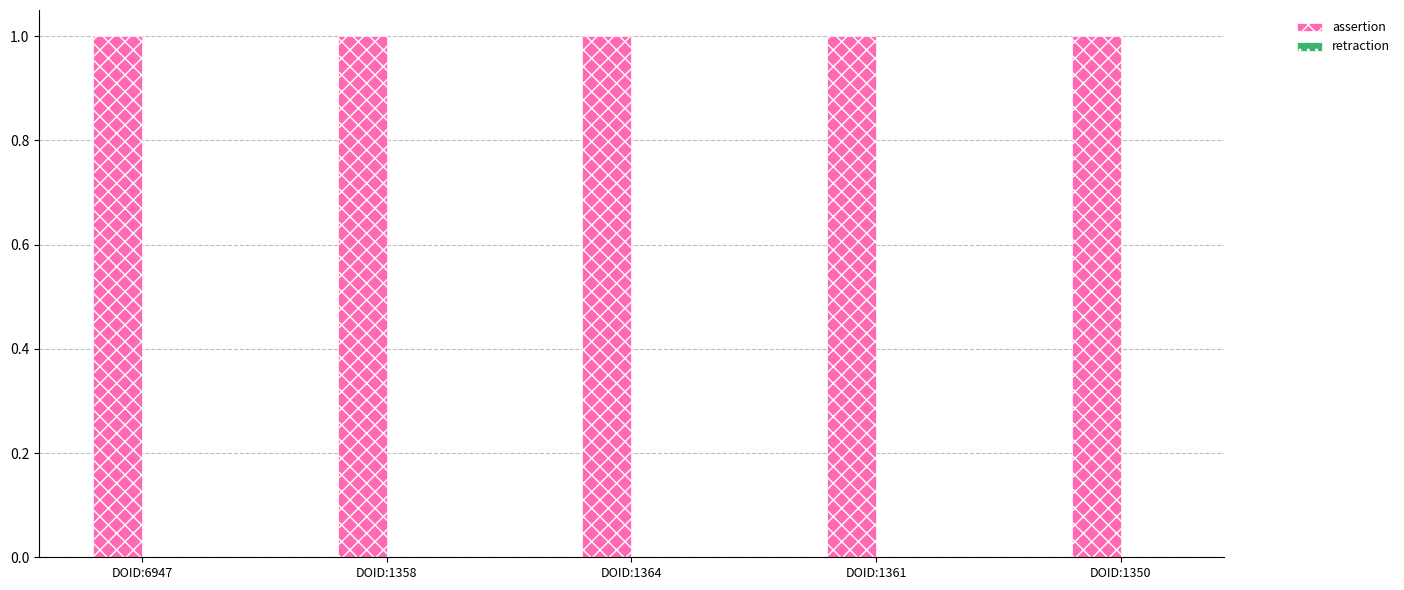

How many bars are there in total?

10